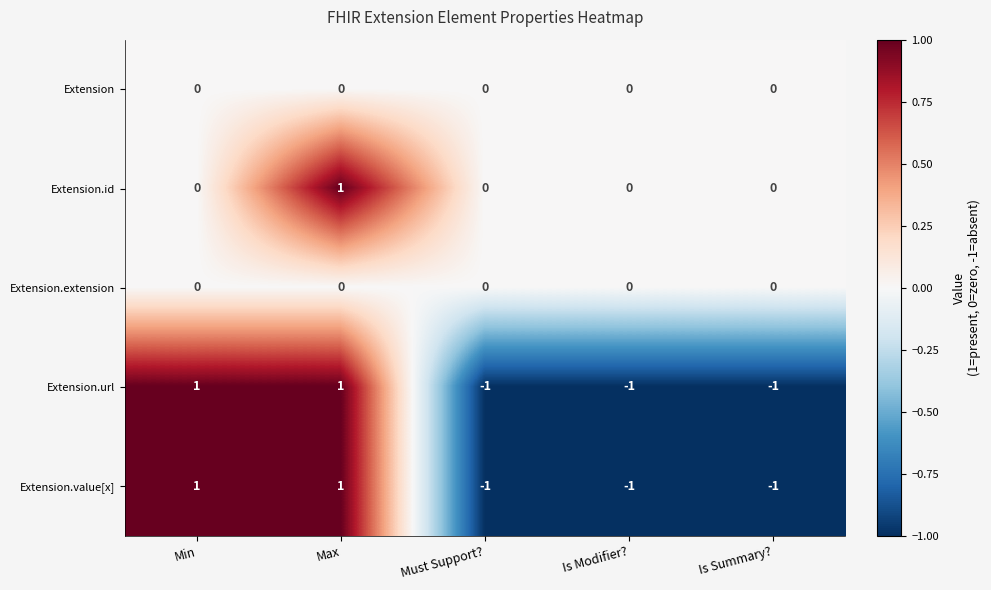

Which series has the largest total across all categories?

Extension.id